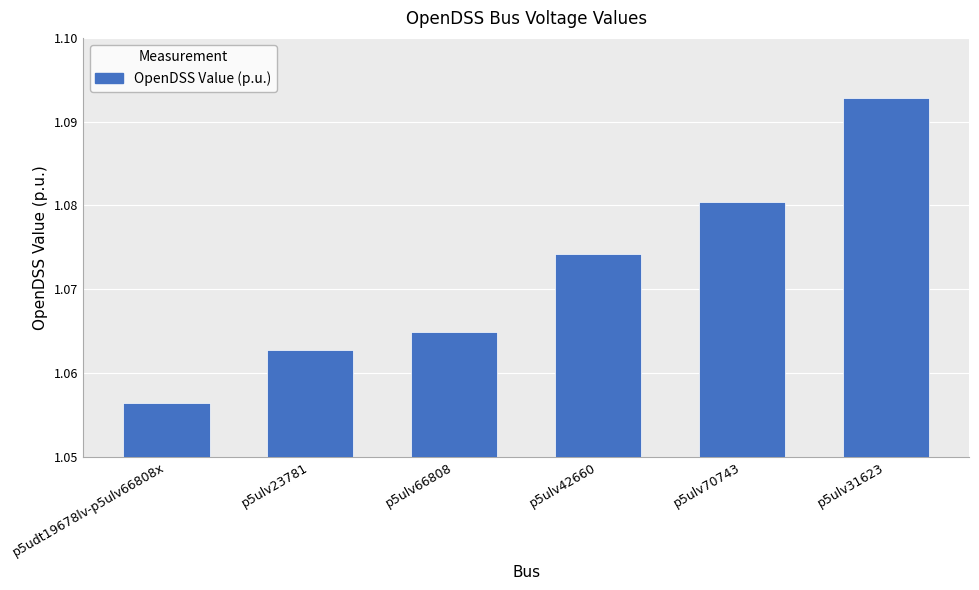

What is the label of the 5th bar from the right?

p5ulv23781